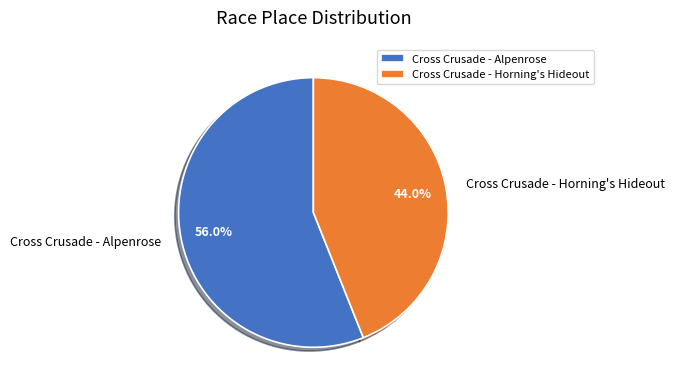

To the nearest percent, what percentage of the pie is Cross Crusade - Horning's Hideout?

44%